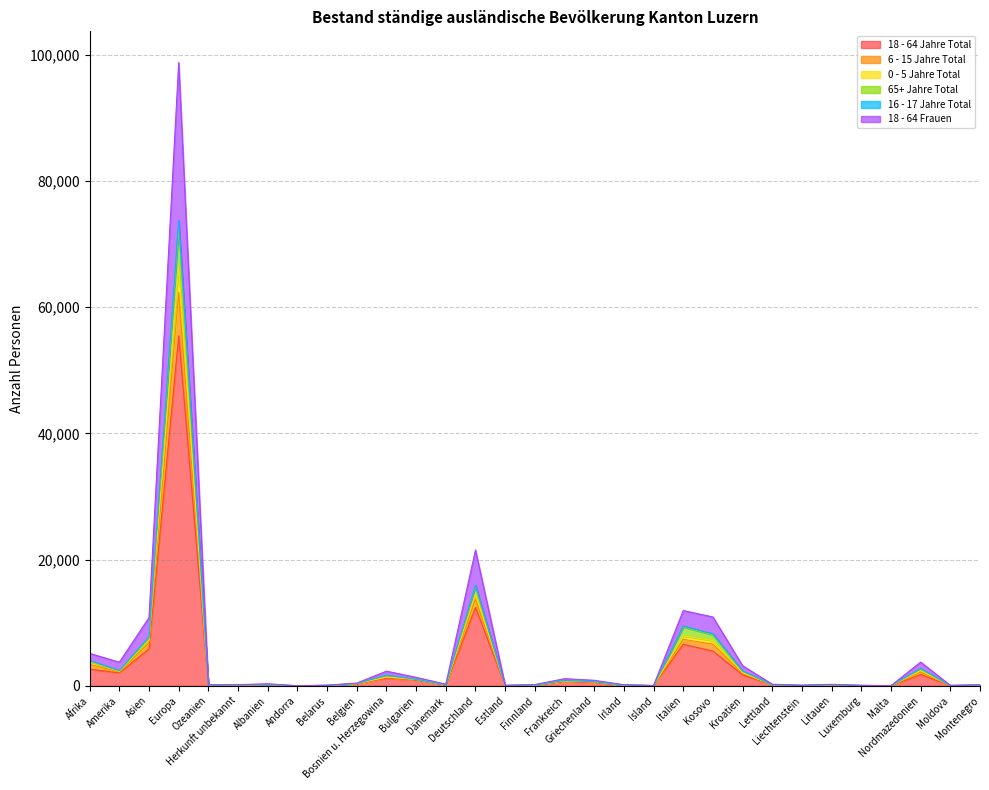

Which category has the lowest value across all series?

Andorra